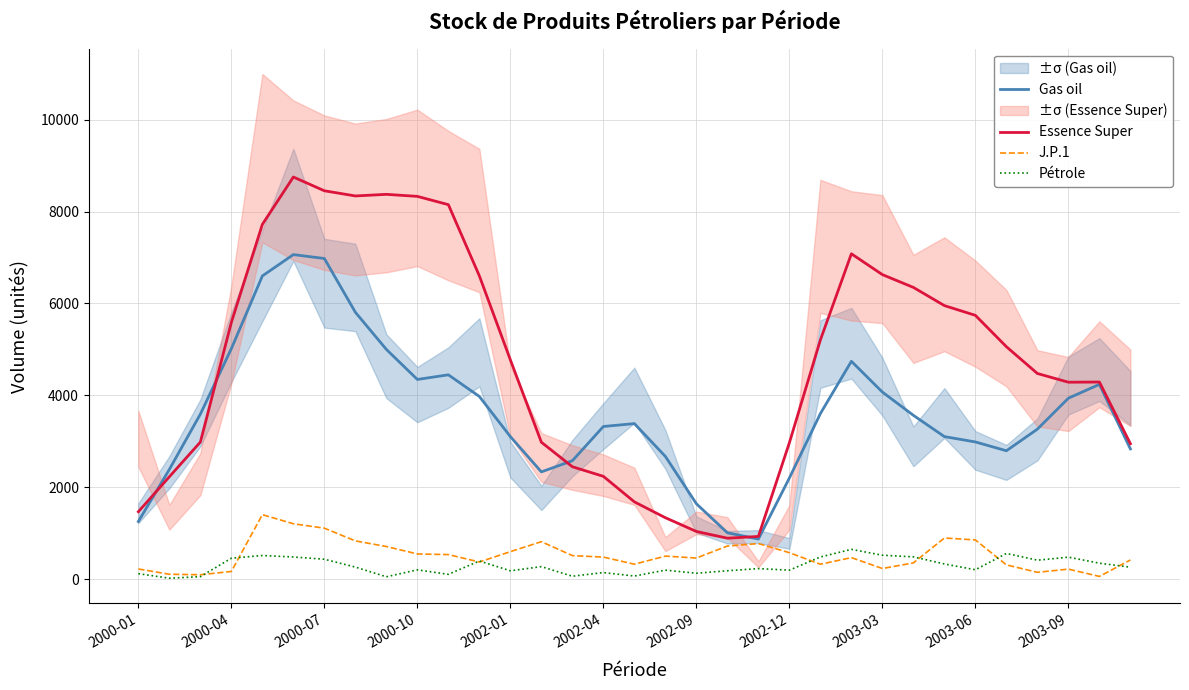

The value of Gas oil at 14 is 2576.0. True or false?

True